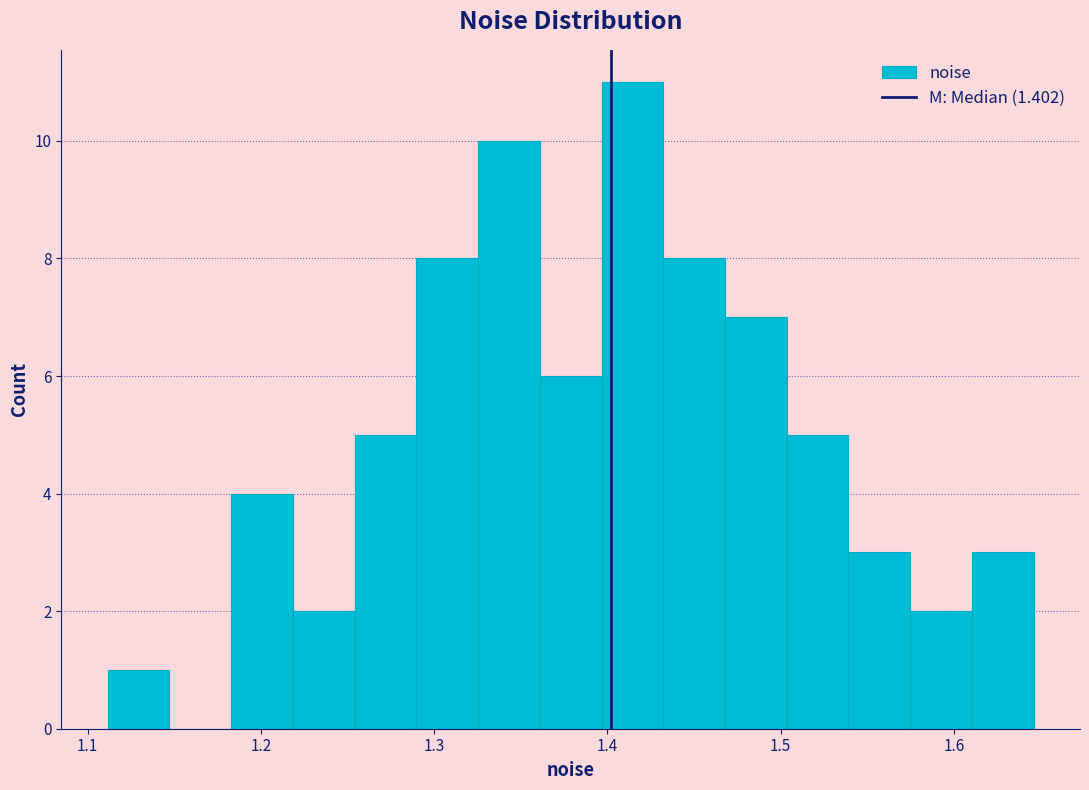

Read against the x-axis, roughly where is the centre of the tallest bar?

1.41